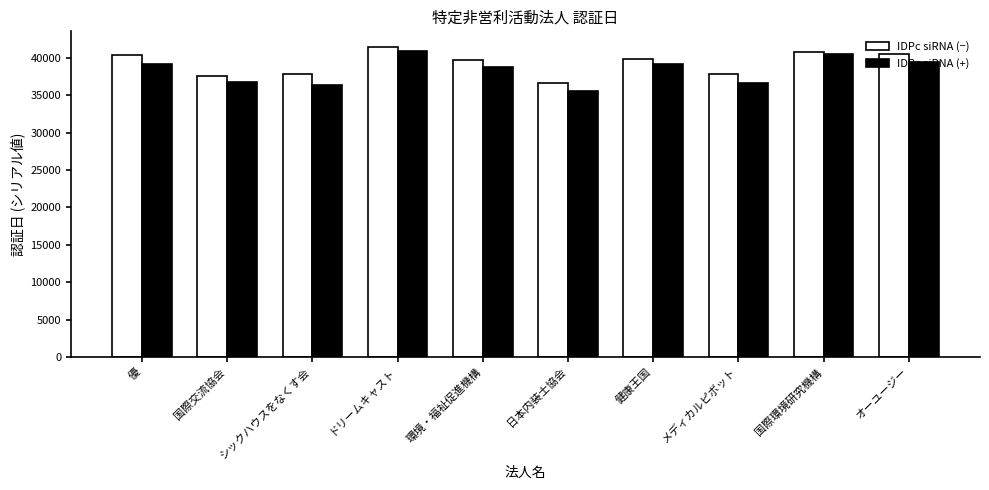

What is the value of the IDPc siRNA (−) bar at the 8th from the left?

37895